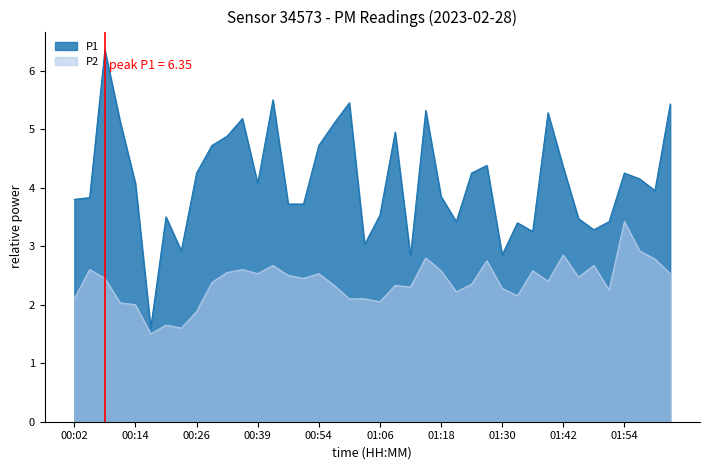

True or false: P2 has a value of 1.3 at 01:06.

False